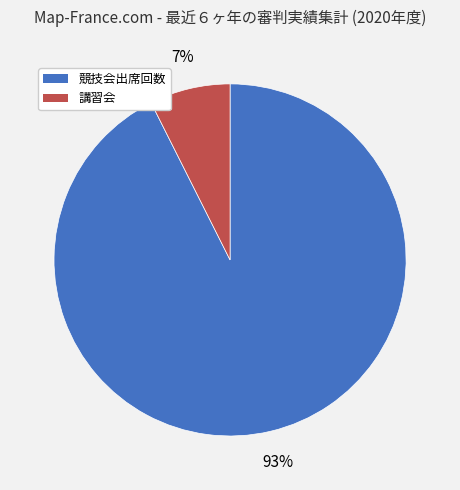

Is the sum of 競技会出席回数 and 講習会 greater than half?

Yes